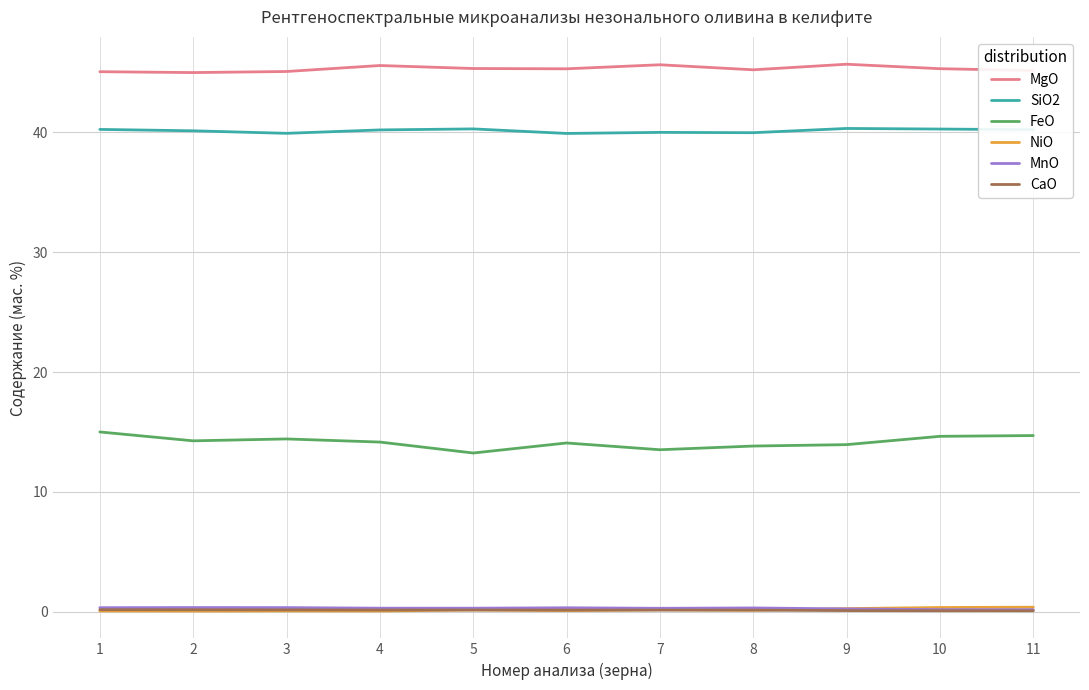

What is the difference between the maximum and minimum values in the NiO series?

0.3